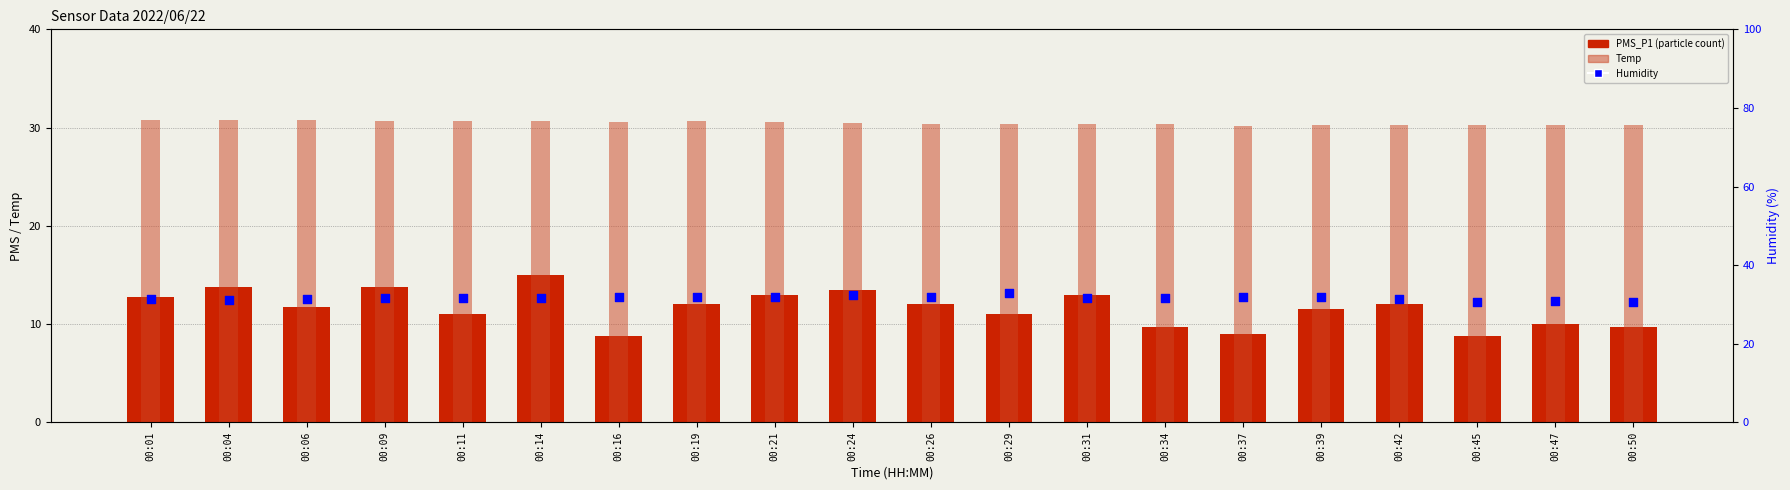

Is the value of PMS_P1 at 00:50 greater than the value of Temp at 00:19?

No